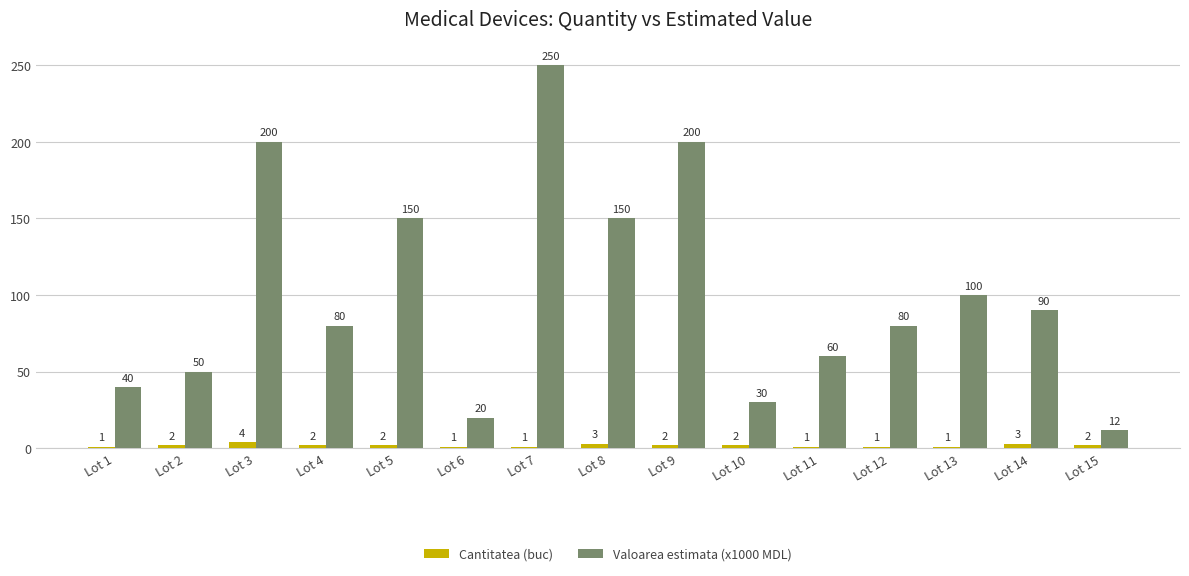

What is the total value across all series at Lot 3?

204